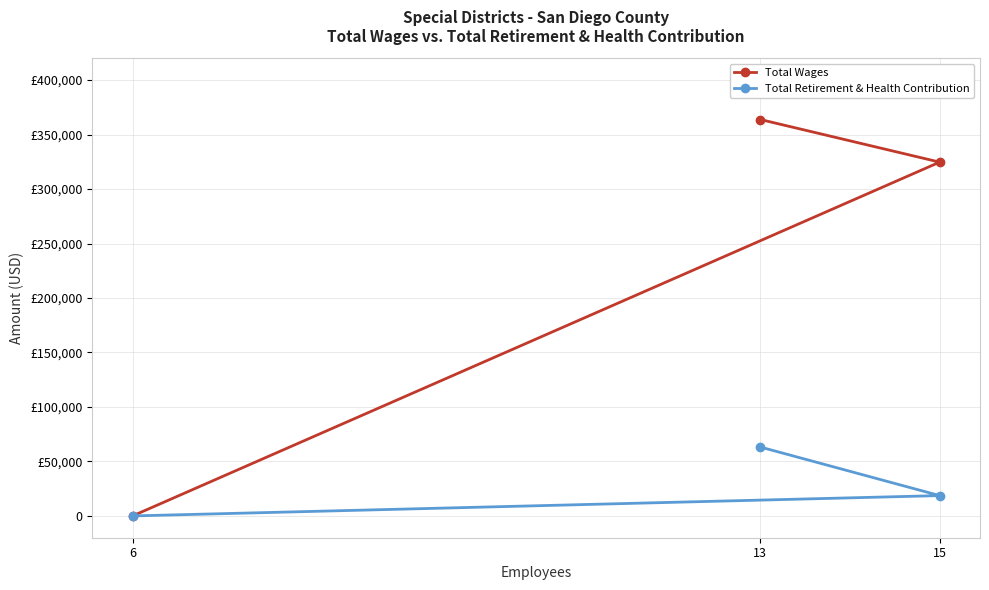

Which has a higher value, 13 or 6?

13